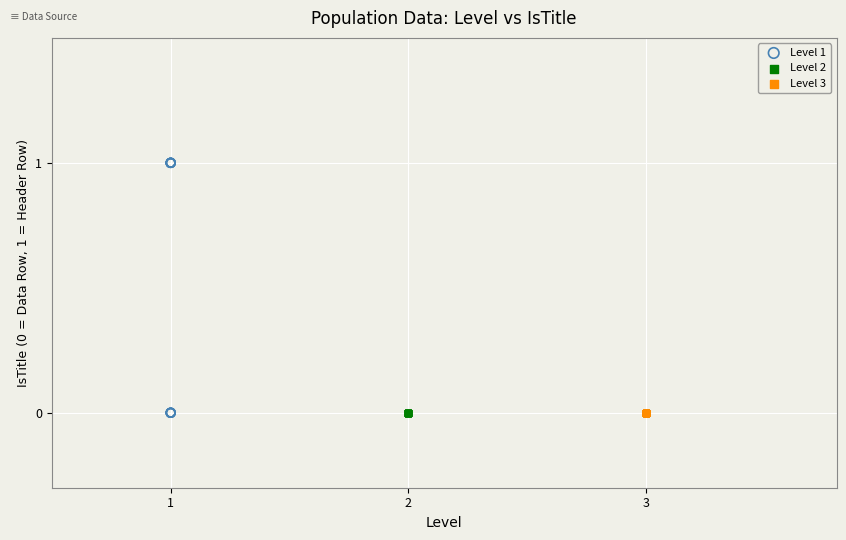

Which series reaches the maximum Y coordinate?

Level 1